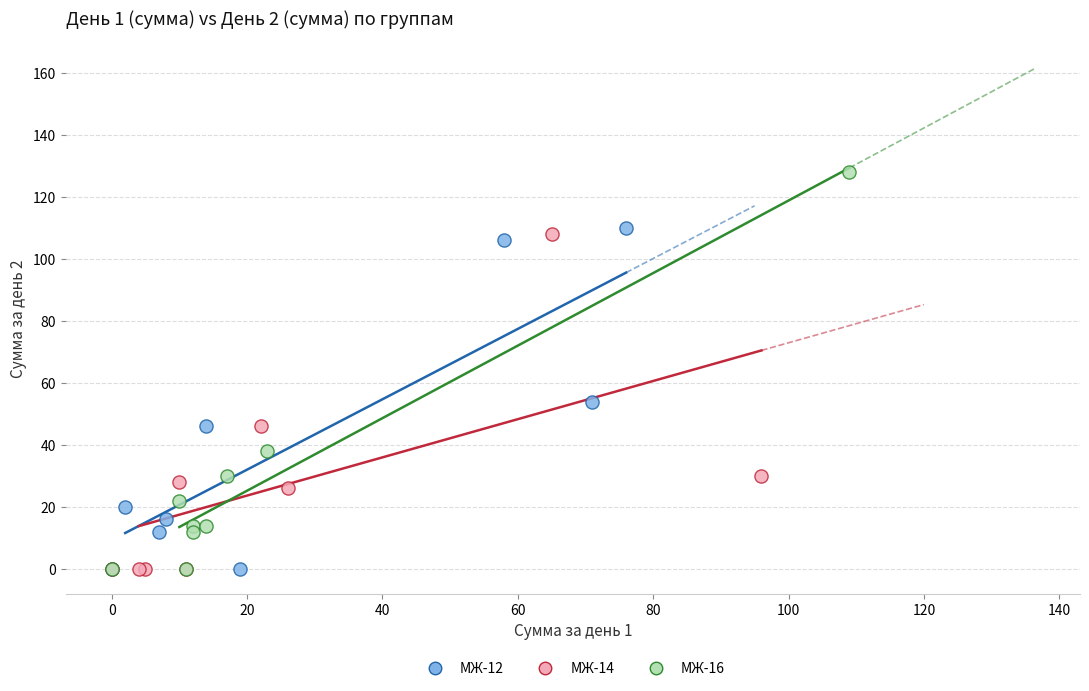

What are all the series names shown in the legend?

МЖ-12, МЖ-14, МЖ-16